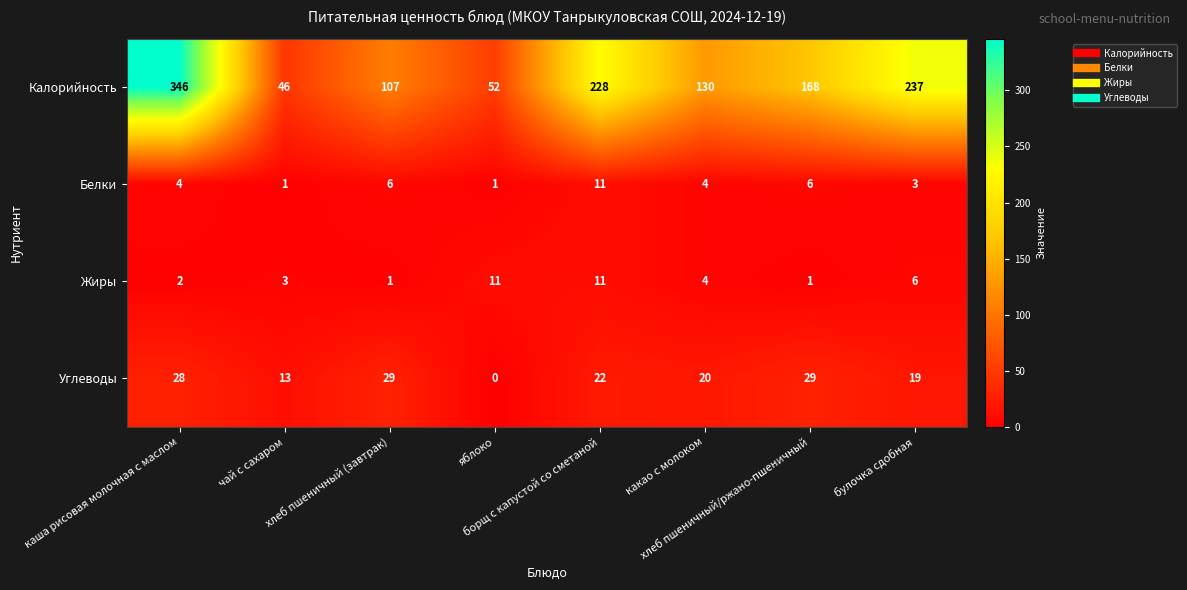

How many data points in Углеводы are less than 22?

4